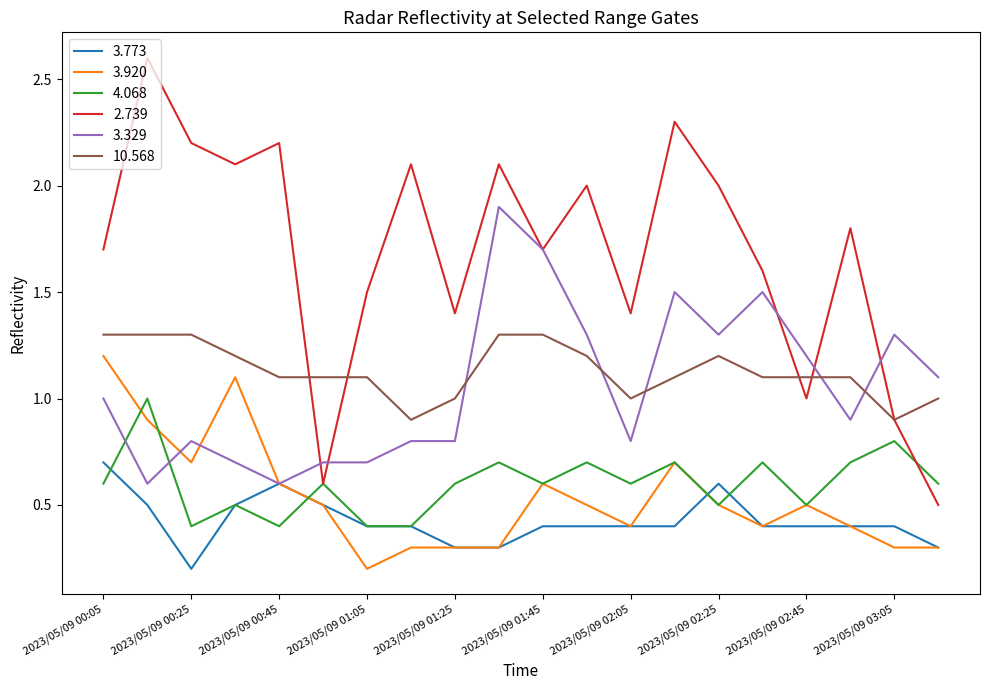

What is the lowest value of the 3.920 series?

0.2